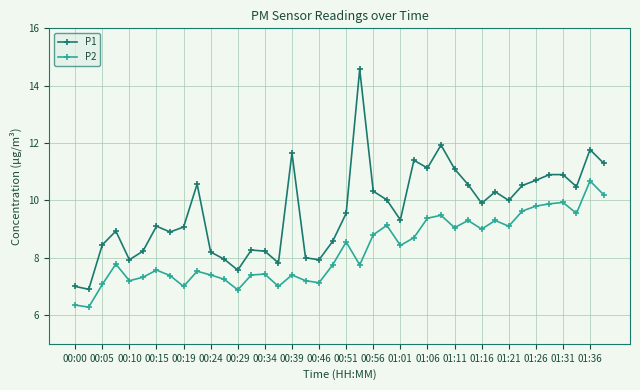

What is the maximum value for P1?

14.6